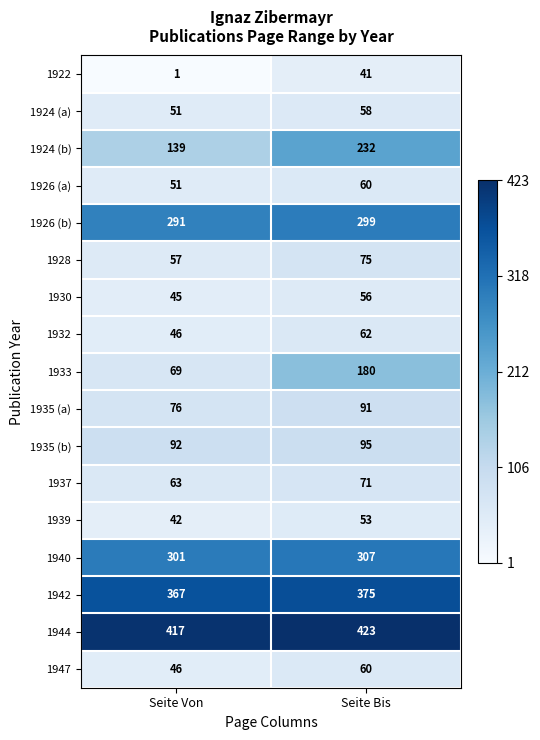

What is the difference between the 1947 values at Seite Bis and Seite Von?

14